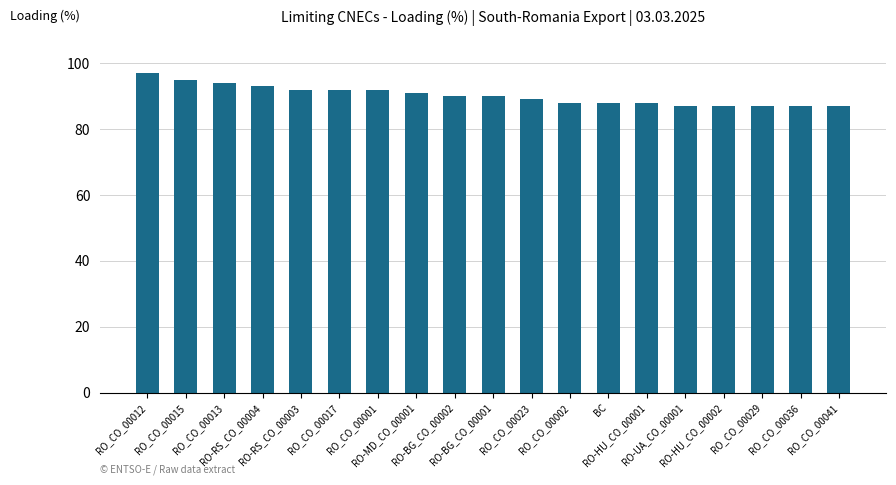

The chart shows a value of 92 at RO_CO_00001. True or false?

True